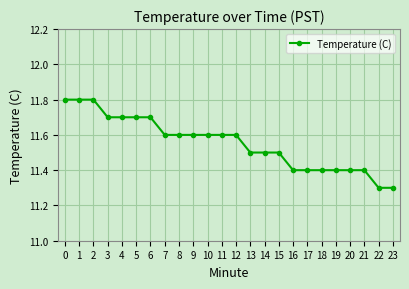

What is the sum of the values at 0 and 18?

23.2